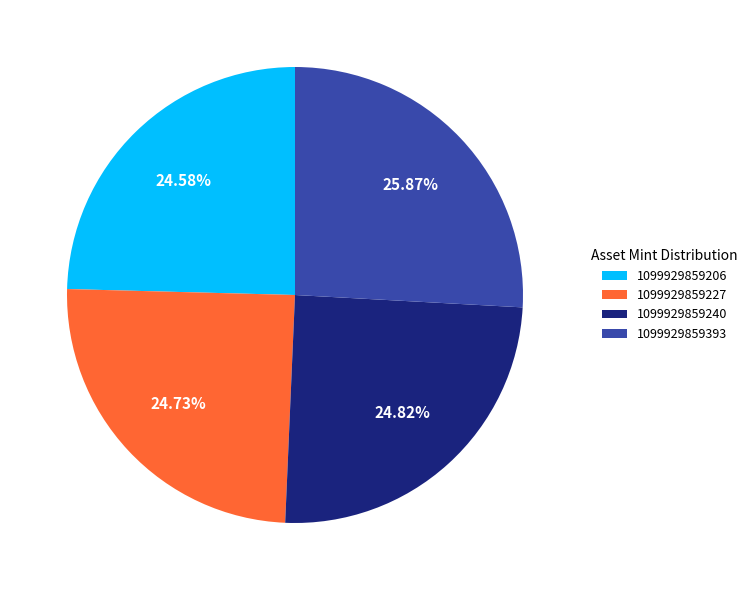

Between 1099929859240 and 1099929859393, which is larger?

1099929859393